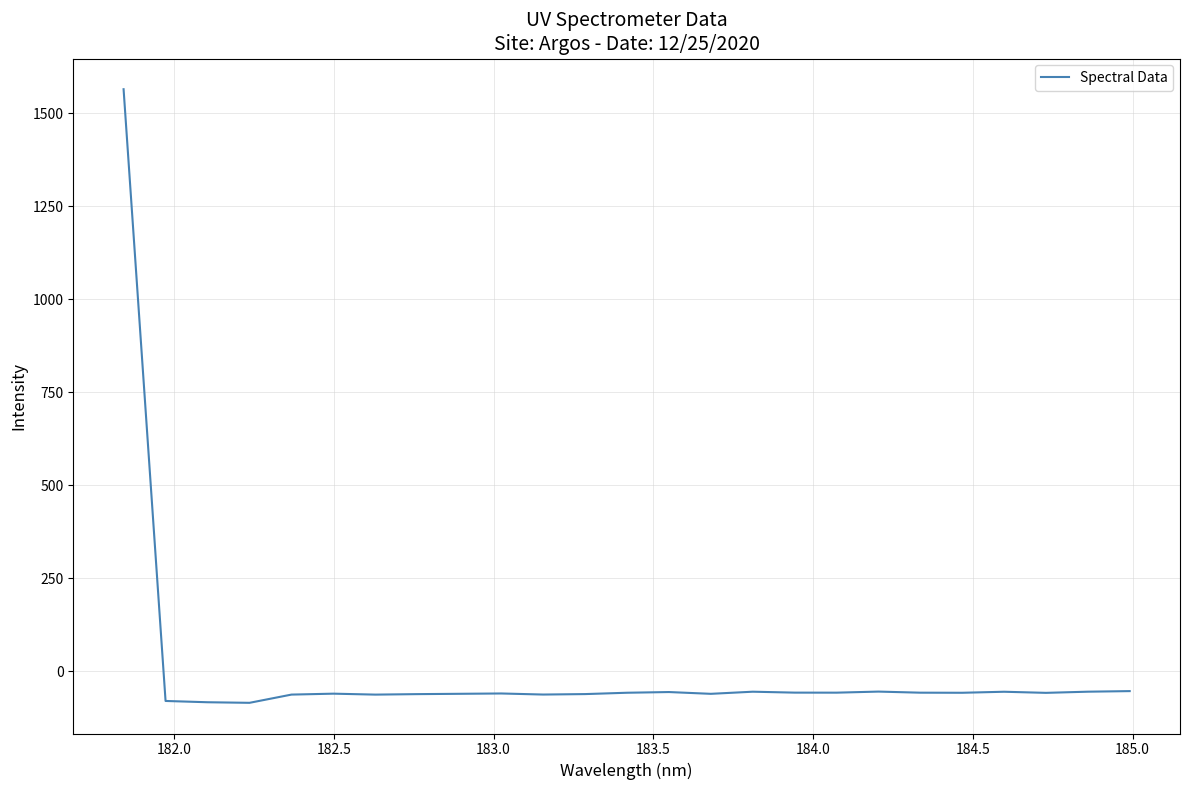

How many positive values are there?

1